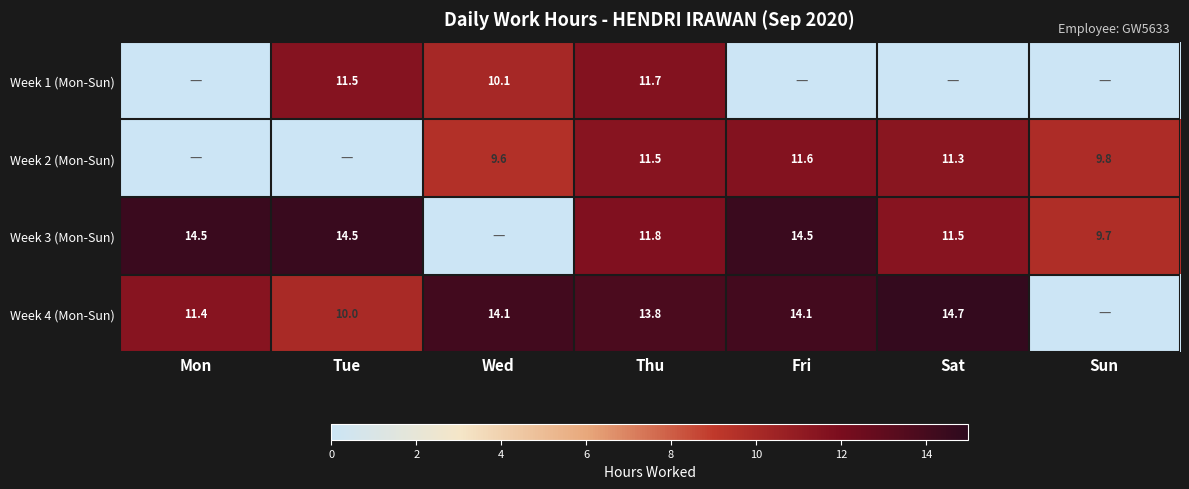

What is the difference between the Week 3 (Mon-Sun) values at Sat and Tue?

3.0